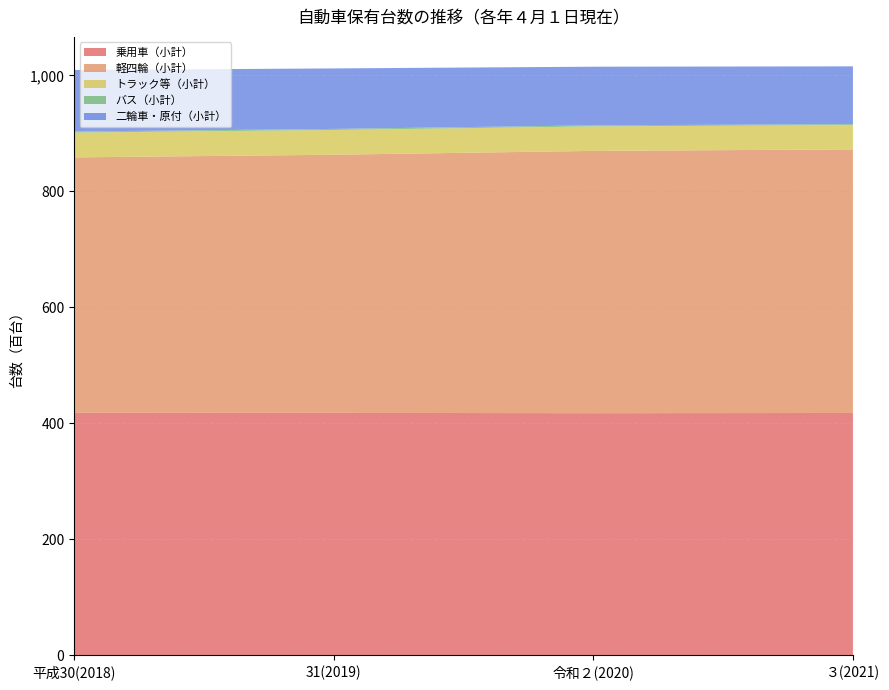

Reading left to right, what are all the values shown in this chart?

乗用車（小計）: 平成30(2018)=41830	31(2019)=41821	令和２(2020)=41770	３(2021)=41803
軽四輪（小計）: 平成30(2018)=44038	31(2019)=44504	令和２(2020)=45219	３(2021)=45441
トラック等（小計）: 平成30(2018)=4272	31(2019)=4263	令和２(2020)=4218	３(2021)=4179
バス（小計）: 平成30(2018)=188	31(2019)=189	令和２(2020)=189	３(2021)=174
二輪車・原付（小計）: 平成30(2018)=10604	31(2019)=10429	令和２(2020)=10105	３(2021)=9966